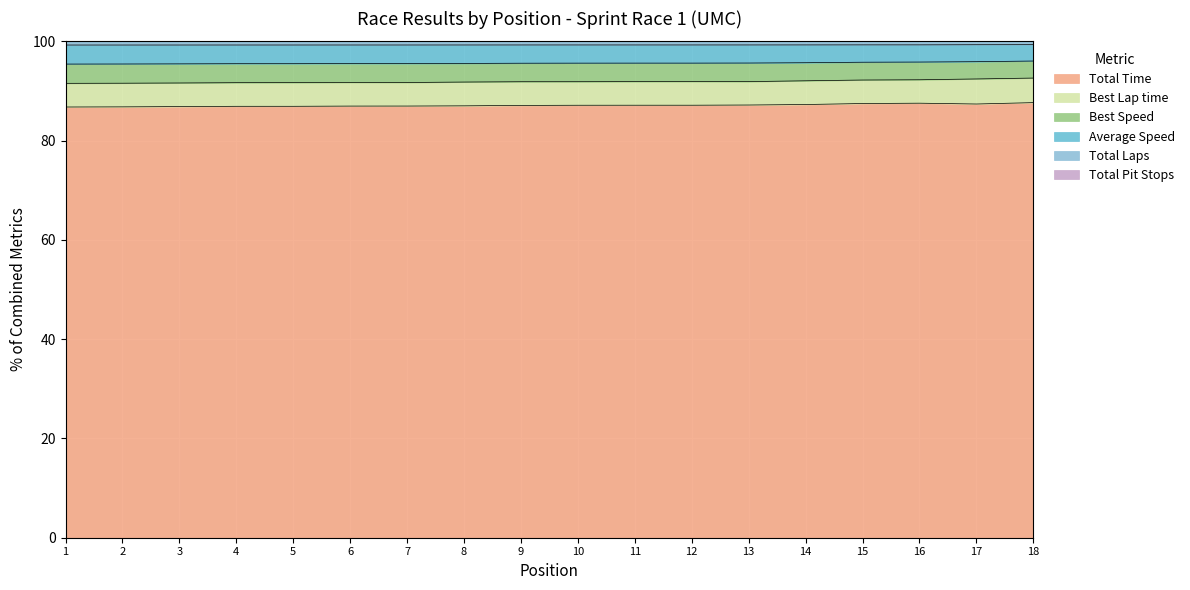

What is the lowest value of the Total Time series?

86.8